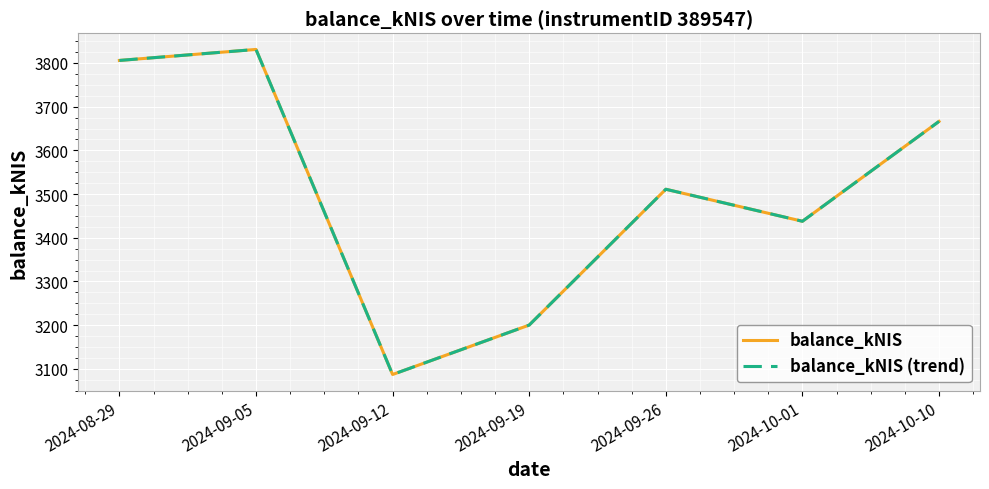

At which category does balance_kNIS (trend) reach its first local valley?

2024-09-12